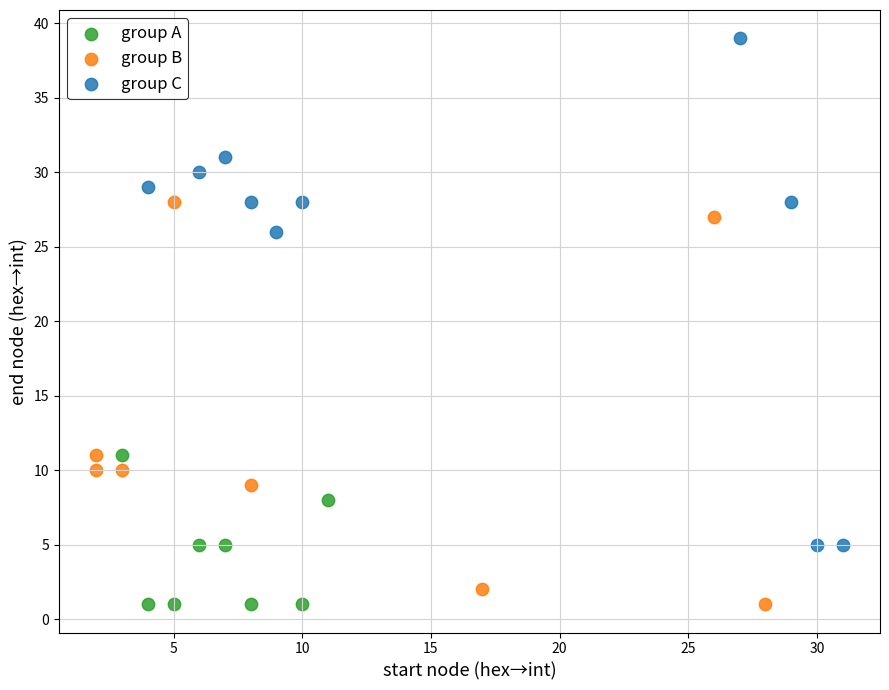

Which series has the widest spread of Y values?

group C